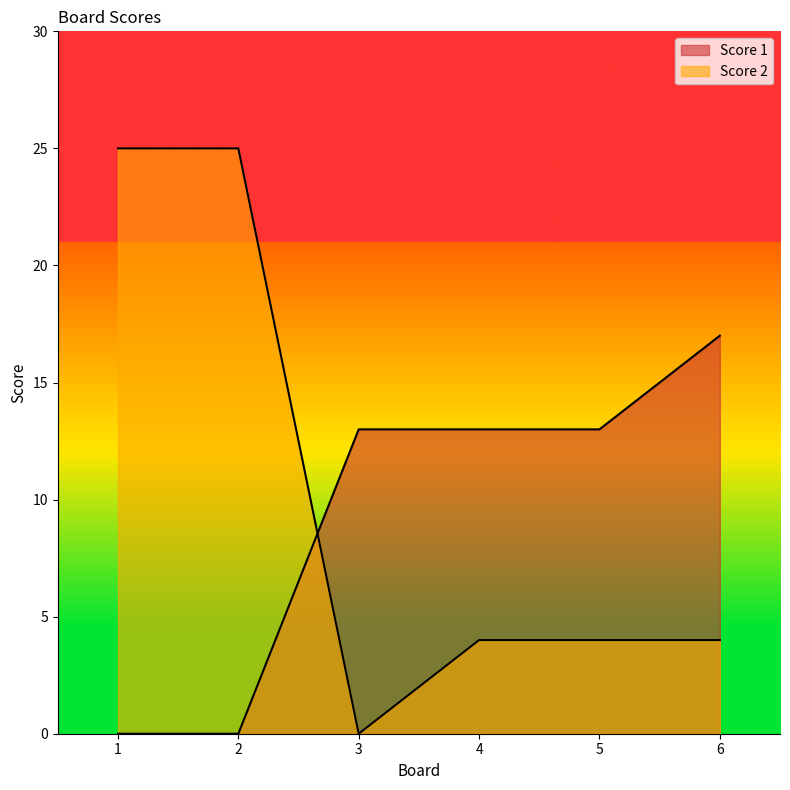

Count the Score 1 values in the range 0 to 13.

5